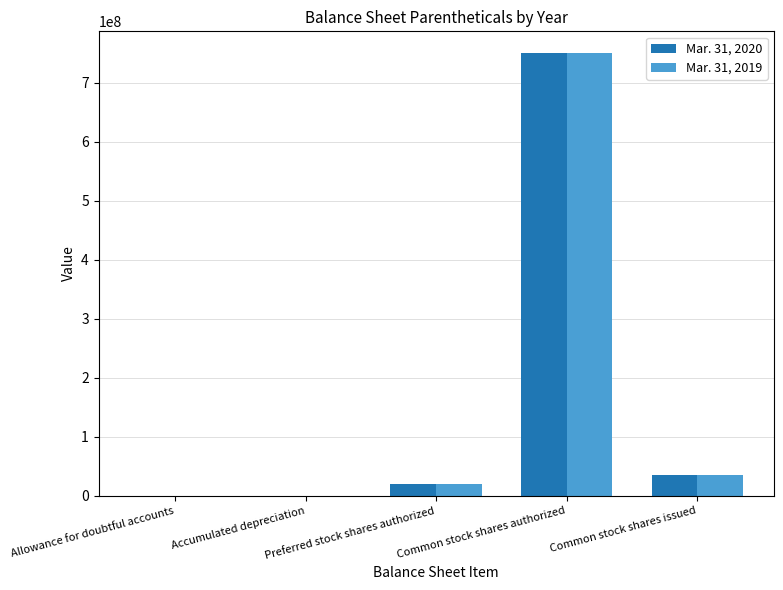

What is the greatest value displayed?

750000000